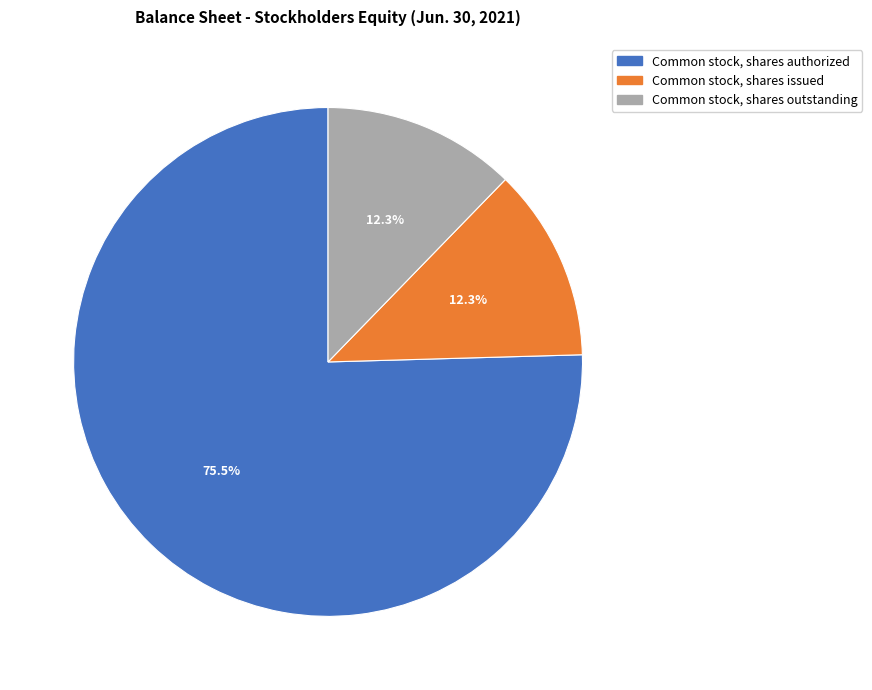

How many segments does this pie chart have?

3